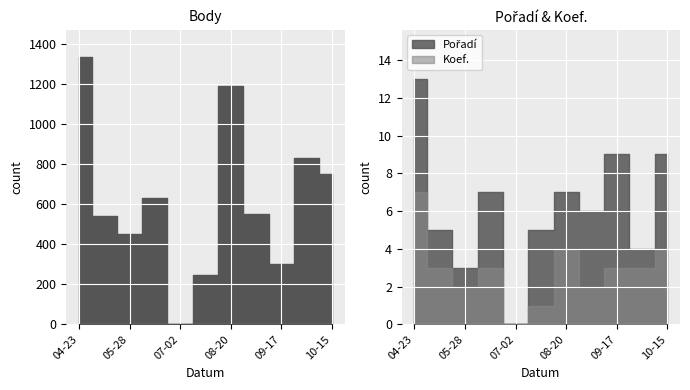

List the labels in order of Body value, smallest first.

2022-07-02, 2022-08-13, 2022-09-17, 2022-05-28, 2022-04-30, 2022-09-03, 2022-06-25, 2022-10-15, 2022-10-08, 2022-08-20, 2022-04-23